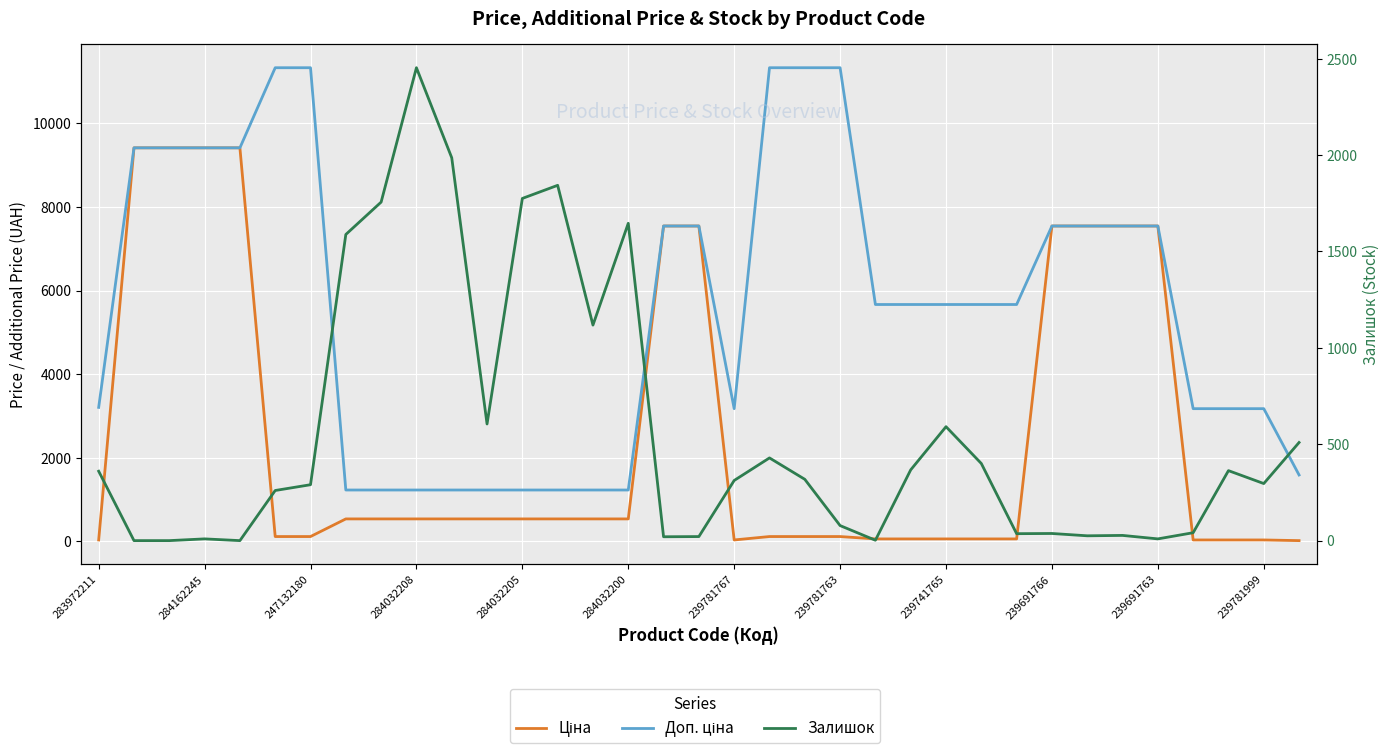

Which series has the largest total across all categories?

Доп. ціна